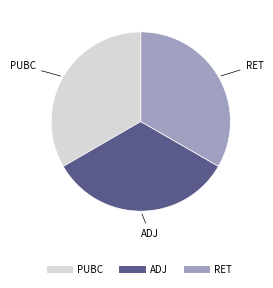

Does any single category account for the majority?

No